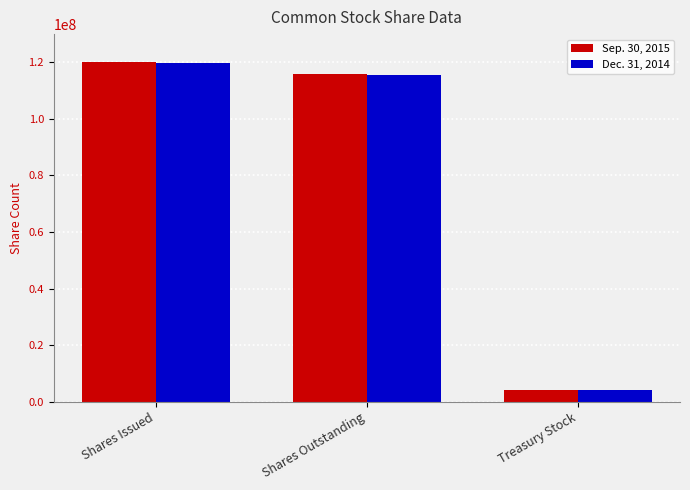

Count the number of categories in the chart.

3